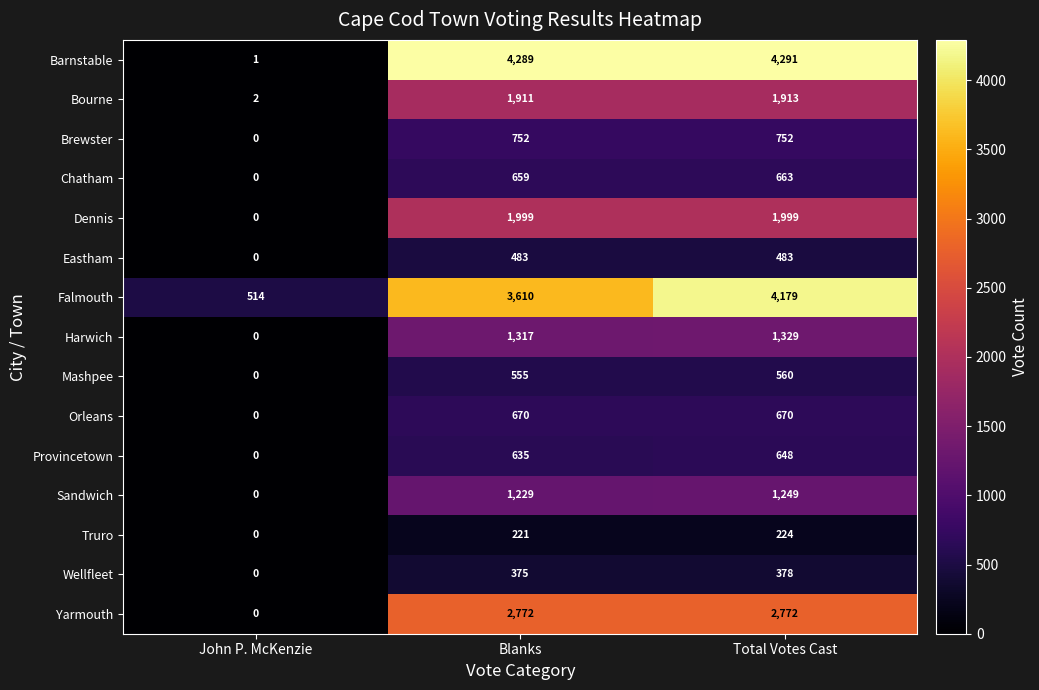

What is the spread (max minus min) of values at Blanks?

4068